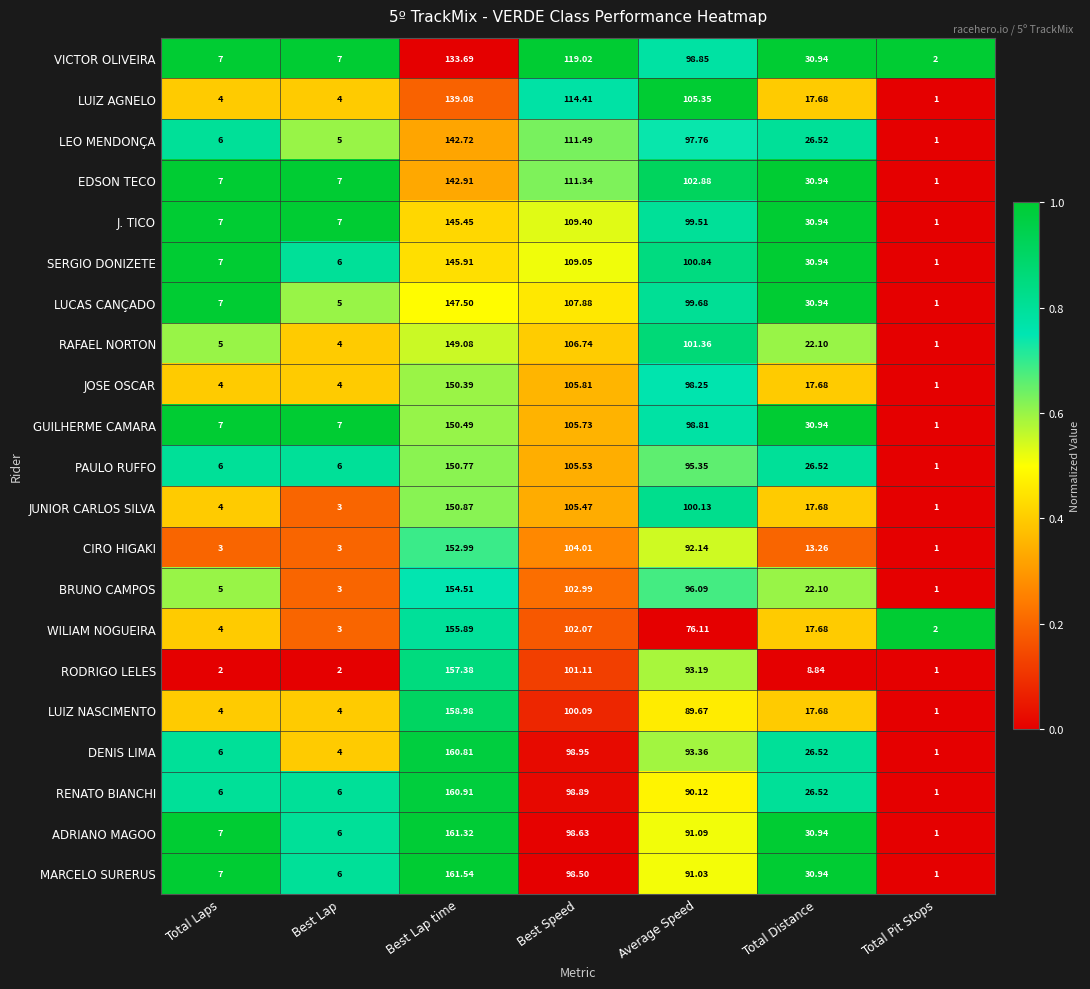

List the series in order of their peak value, lowest first.

VICTOR OLIVEIRA, LUIZ AGNELO, LEO MENDONÇA, EDSON TECO, J. TICO, SERGIO DONIZETE, LUCAS CANÇADO, RAFAEL NORTON, JOSE OSCAR, GUILHERME CAMARA, PAULO RUFFO, JUNIOR CARLOS SILVA, CIRO HIGAKI, BRUNO CAMPOS, WILIAM NOGUEIRA, RODRIGO LELES, LUIZ NASCIMENTO, DENIS LIMA, RENATO BIANCHI, ADRIANO MAGOO, MARCELO SURERUS